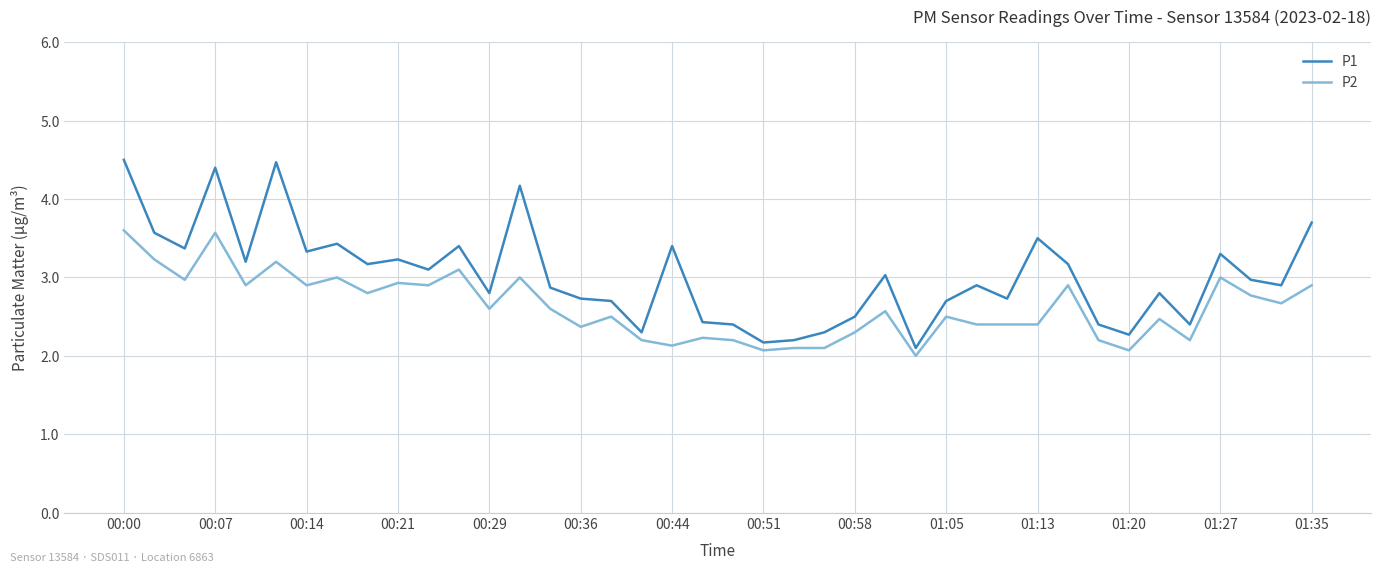

Reading right to left, what are all the values shown in this chart?

P1: 3.7	2.9	3.0	3.3	2.4	2.8	2.3	2.4	3.2	3.5	2.7	2.9	2.7	2.1	3.0	2.5	2.3	2.2	2.2	2.4	2.4	3.4	2.3	2.7	2.7	2.9	4.2	2.8	3.4	3.1	3.2	3.2	3.4	3.3	4.5	3.2	4.4	3.4	3.6	4.5
P2: 2.9	2.7	2.8	3.0	2.2	2.5	2.1	2.2	2.9	2.4	2.4	2.4	2.5	2.0	2.6	2.3	2.1	2.1	2.1	2.2	2.2	2.1	2.2	2.5	2.4	2.6	3.0	2.6	3.1	2.9	2.9	2.8	3.0	2.9	3.2	2.9	3.6	3.0	3.2	3.6